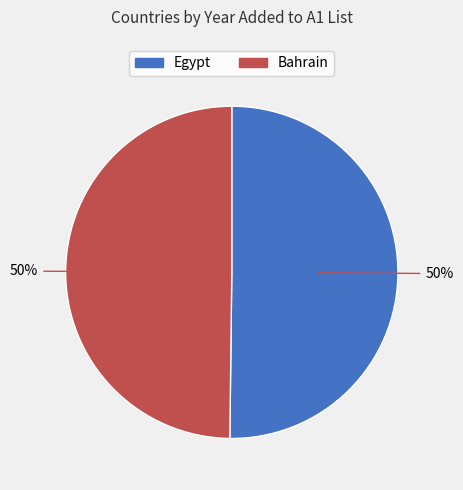

To the nearest percent, what percentage of the pie is Egypt?

50%